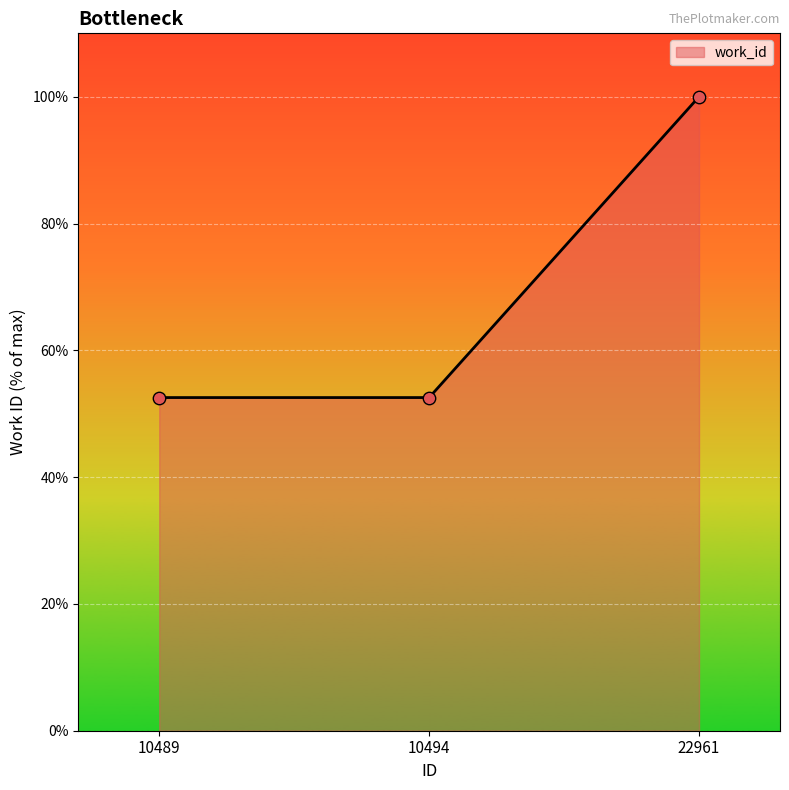

Between 10489 and 22961, which is larger?

22961